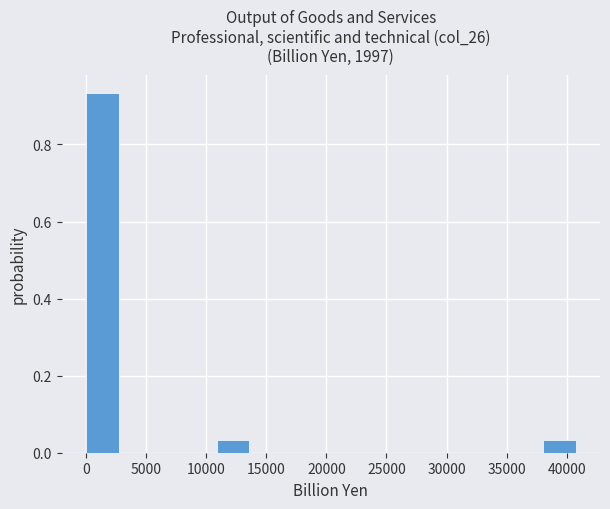

Reading left to right, transcribe this chart: for each bar, give the range it covers on the x-axis and its height. Neither the bar edges nor the heights are printed on the chart, so give them approximately, as read against the axes.

0 to 2500: 0.94
2500 to 5500: 0
5500 to 8000: 0
8000 to 11000: 0
11000 to 13500: 0.04
13500 to 16500: 0
16500 to 19000: 0
19000 to 21500: 0
21500 to 24500: 0
24500 to 27000: 0
27000 to 30000: 0
30000 to 32500: 0
32500 to 35500: 0
35500 to 38000: 0
38000 to 40500: 0.04